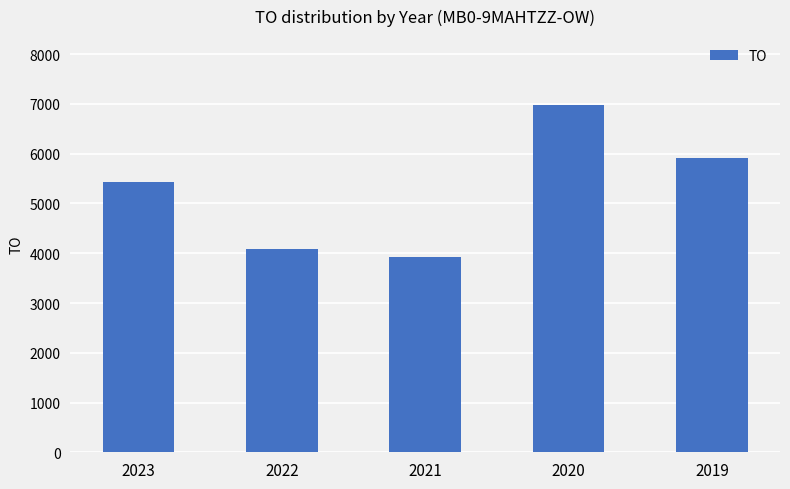

List the labels in order of value, largest first.

2020, 2019, 2023, 2022, 2021